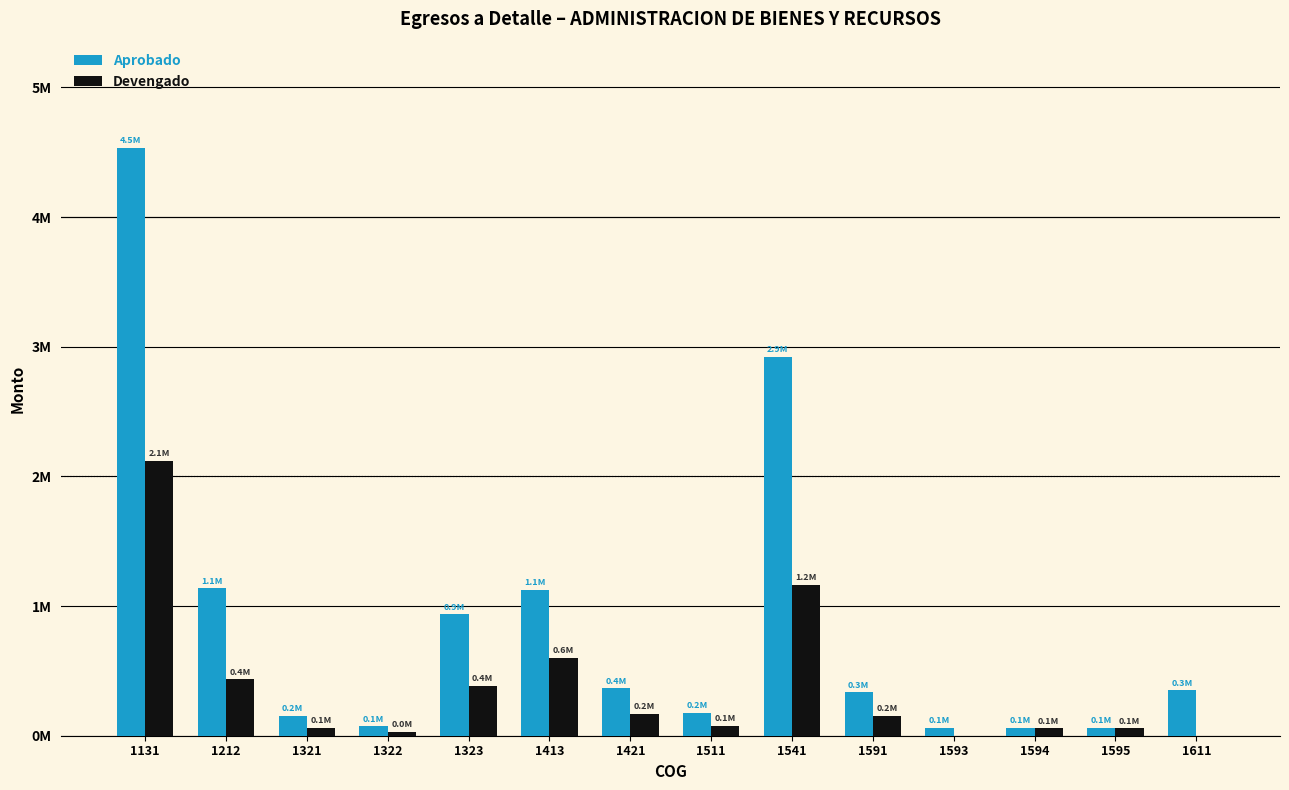

What is the difference between the Devengado values at 1541 and 1593?

1162369.9